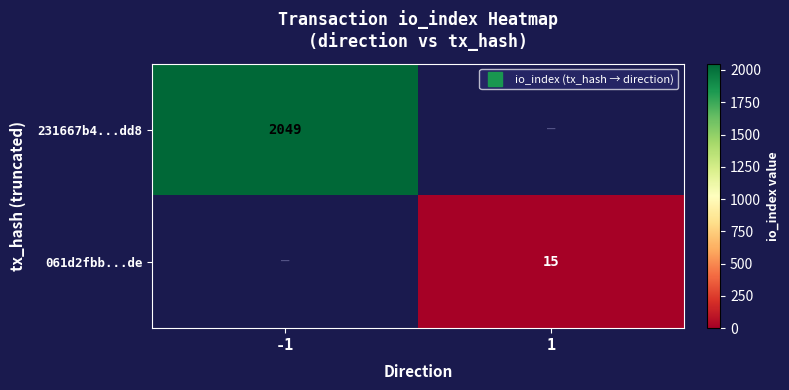

Which series changed the most between -1 and 1?

231667b4...dd8